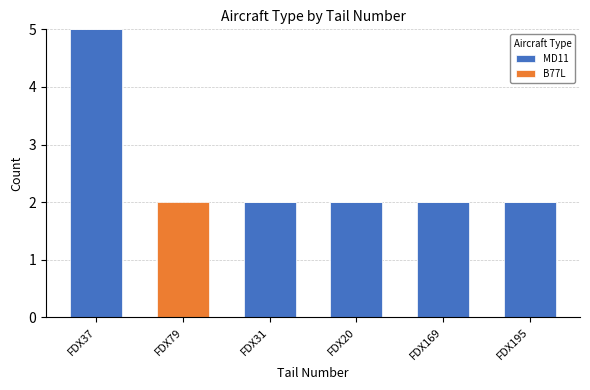

True or false: MD11 has a value of 2 at FDX169.

True